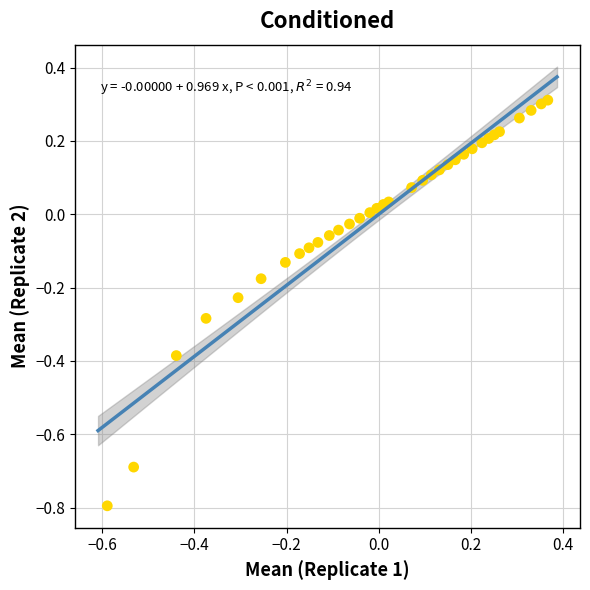

What is the range of Y values (max minus min)?

1.1